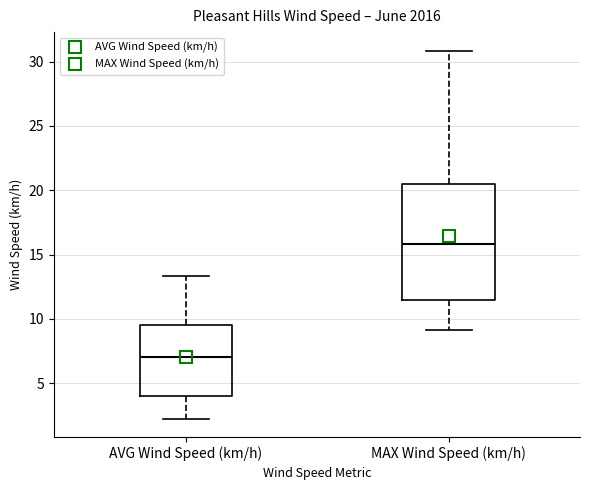

Comparing the boxes themselves (not the whiskers), which one is the tallest?

MAX Wind Speed (km/h)